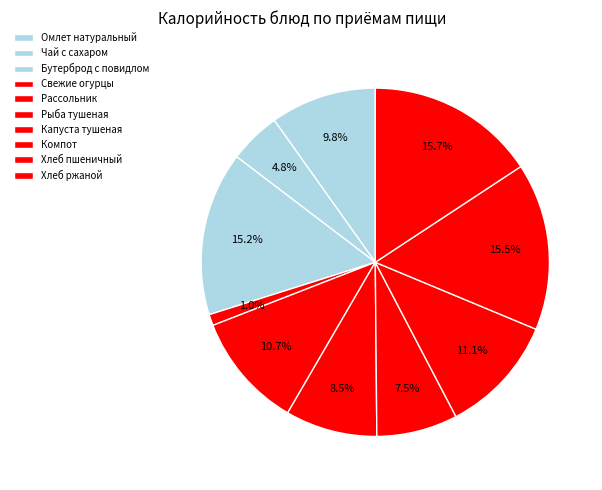

To the nearest percent, what portion does Свежие огурцы represent?

1%